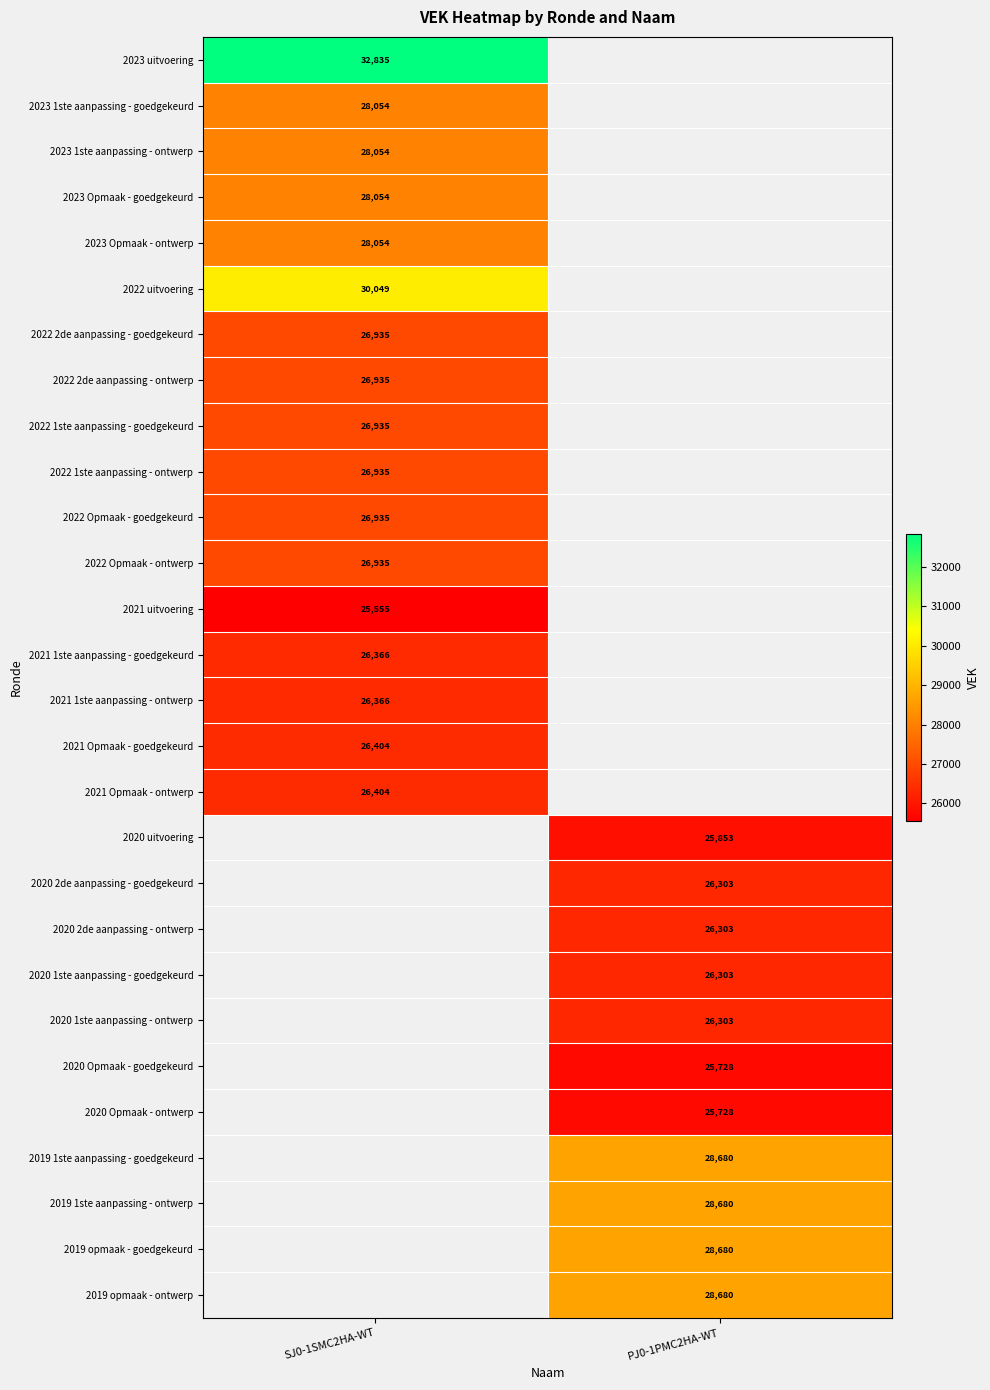

True or false: 2019 1ste aanpassing - goedgekeurd has a value of 39722 at PJ0-1PMC2HA-WT.

False